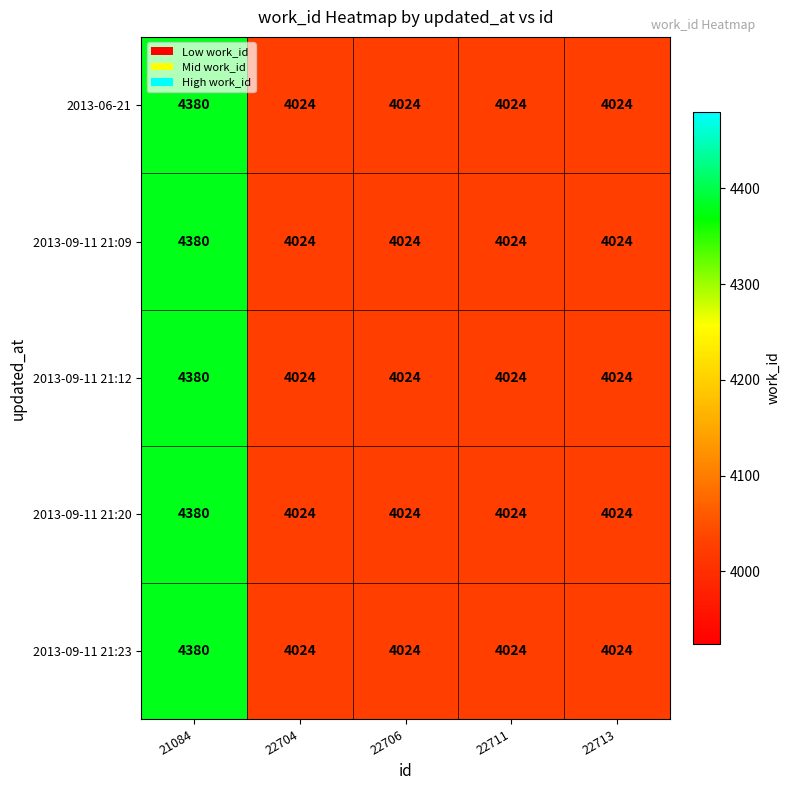

At which category is the sum across all series the highest?

21084